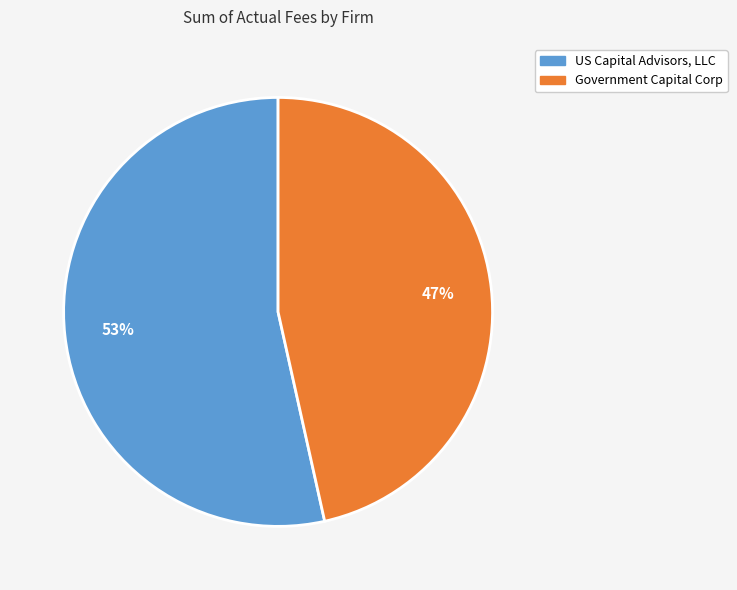

To the nearest percent, what is the average slice percentage?

50%